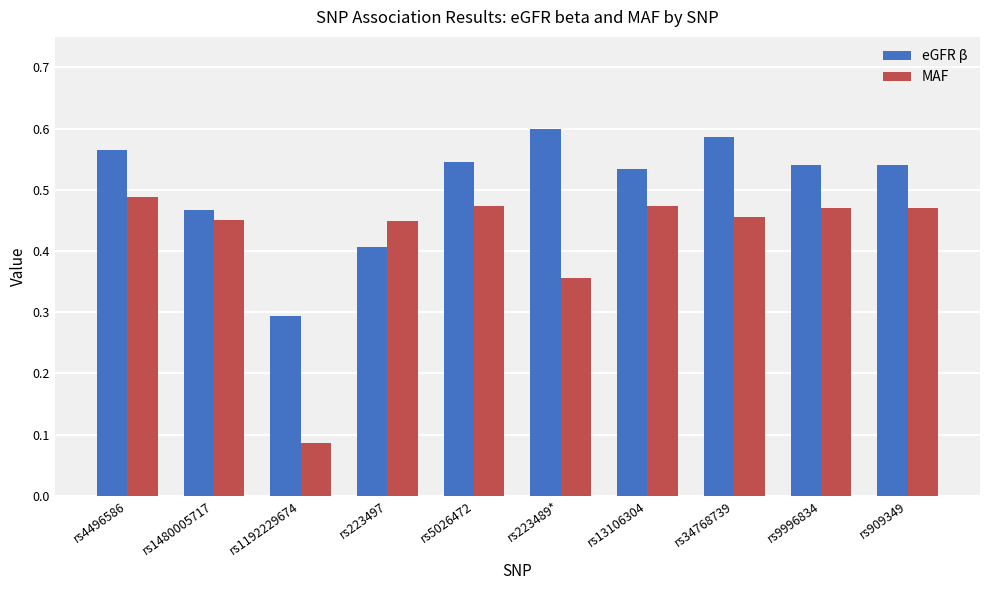

Count the eGFR β values in the range 0 to 1.

10